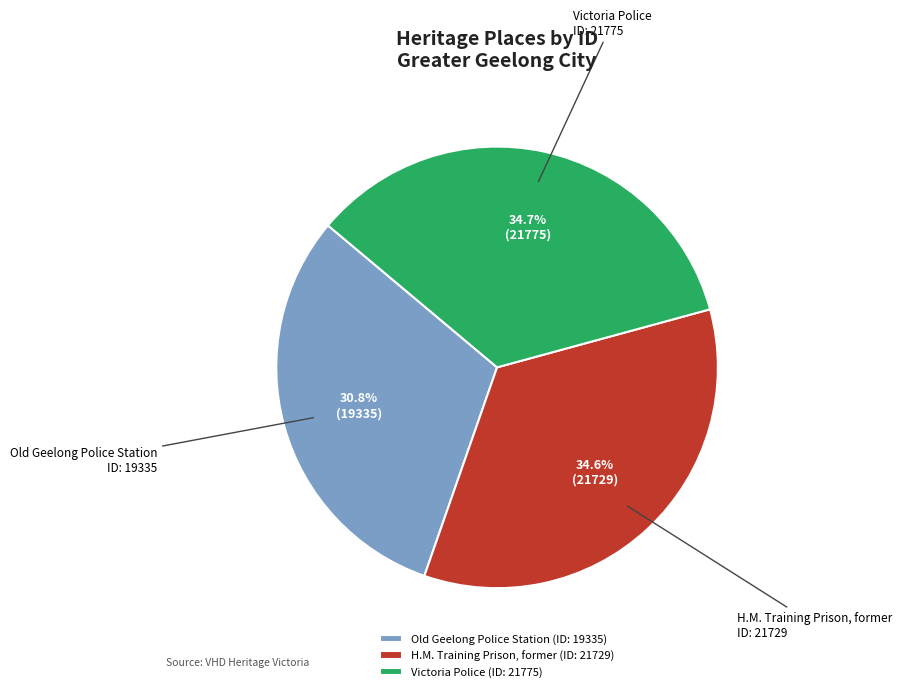

To the nearest percent, what is the difference between the H.M. Training Prison, former and Old Geelong Police Station slice percentages?

4%